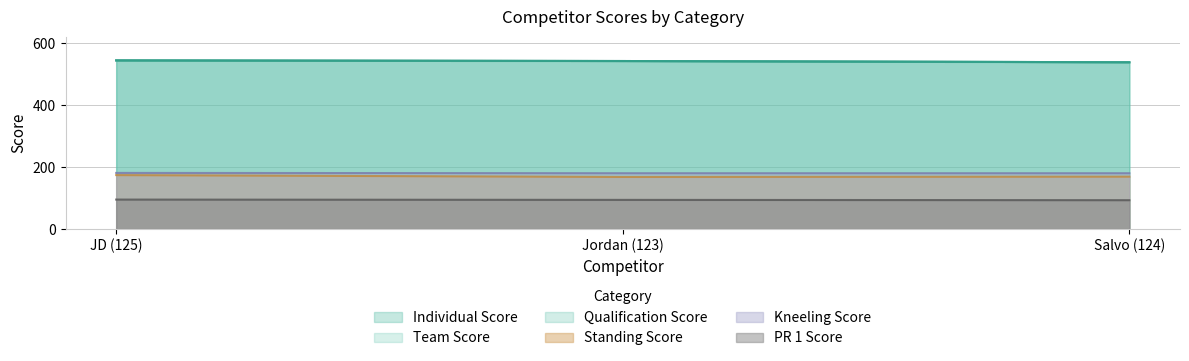

How many PR 1 Score values are between 93 and 95?

3